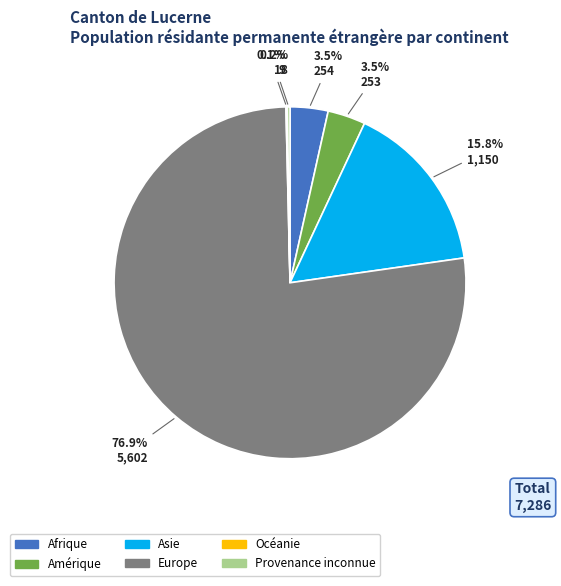

Is it true that Europe is 67% of the pie?

False